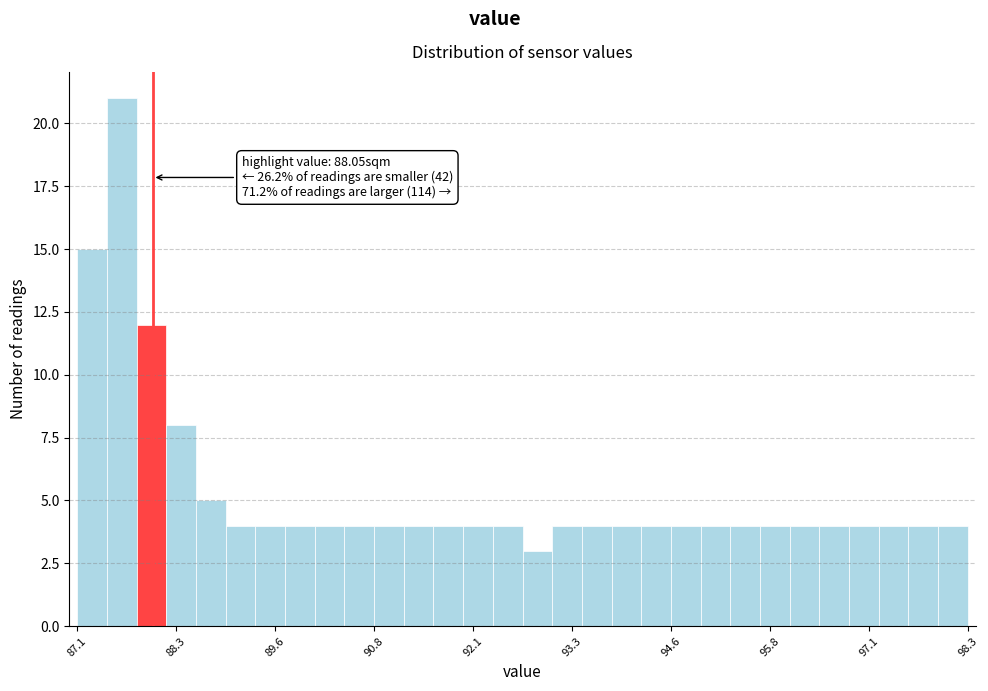

Read against the x-axis, roughly where is the centre of the tallest bar?

87.6